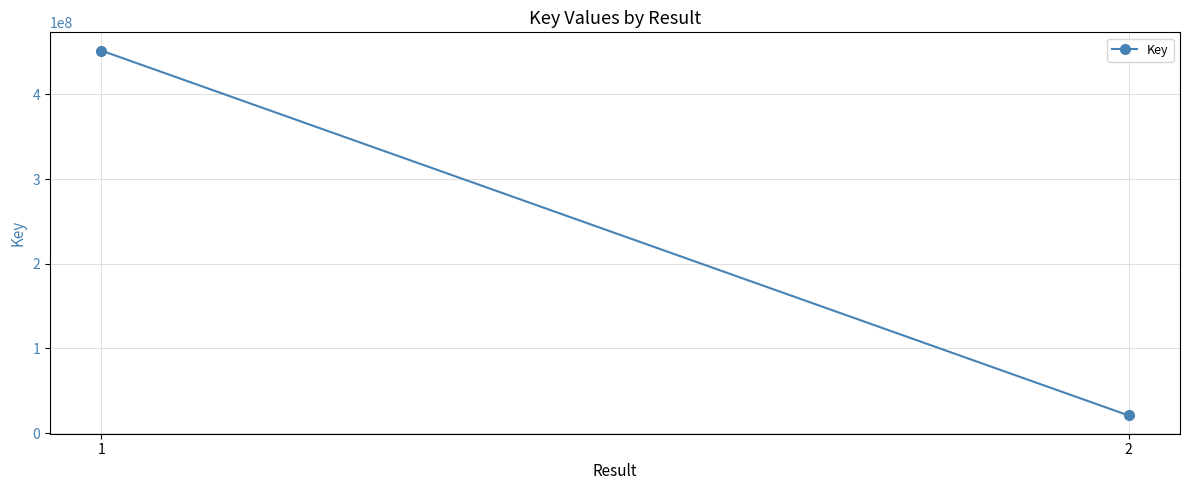

Reading left to right, extract all data points from this chart.

451570088	20941462